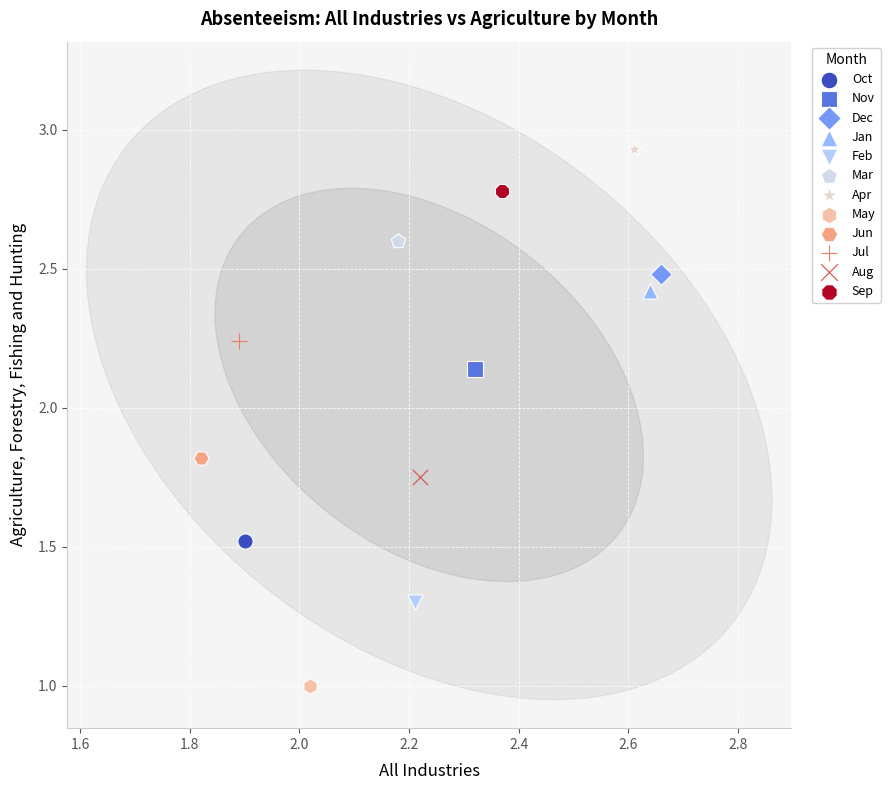

Which series contains the lowest Y value?

May